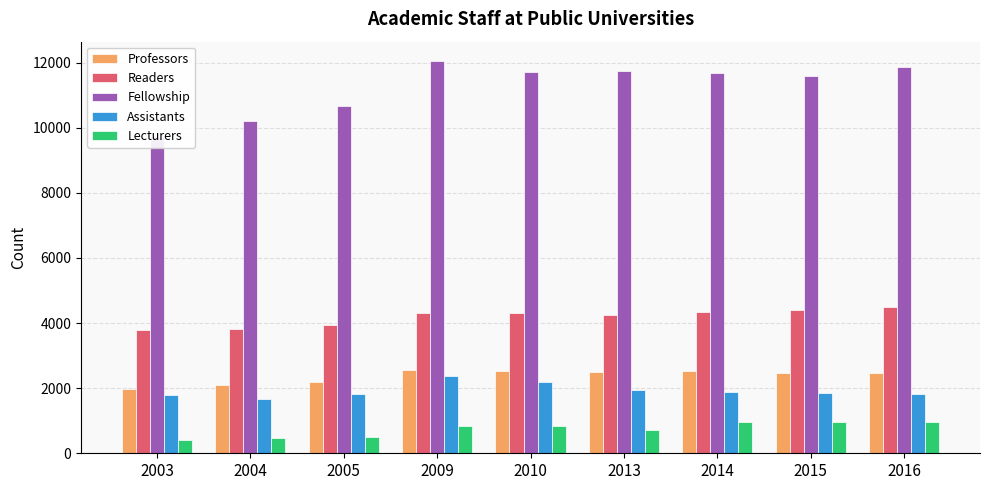

Rank the categories by Readers value from highest to lowest.

2016, 2015, 2014, 2010, 2009, 2013, 2005, 2004, 2003